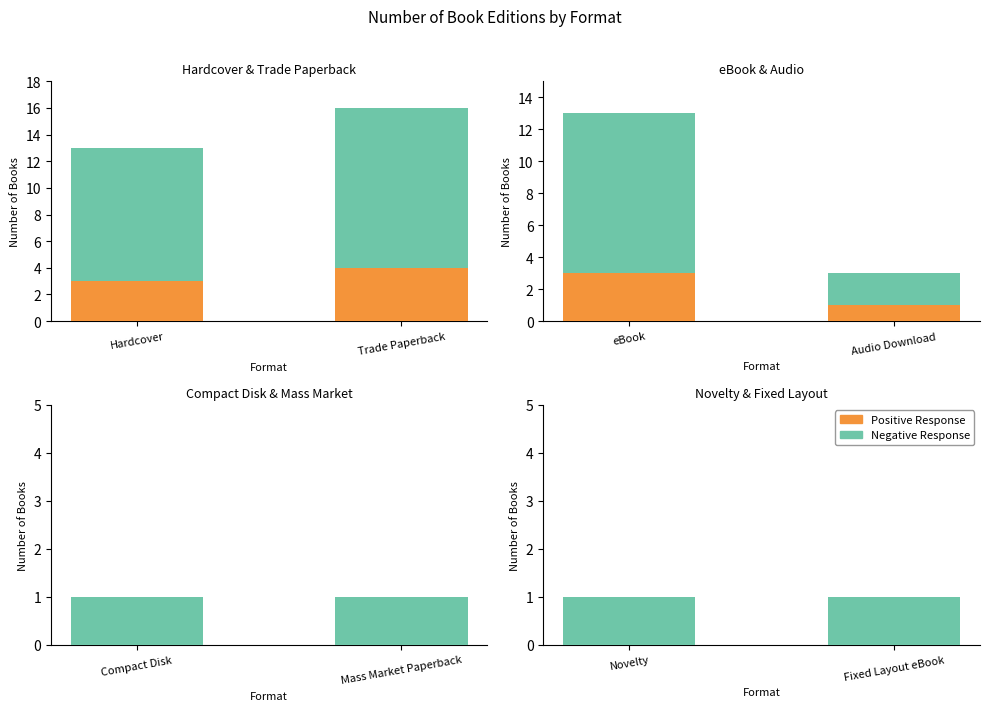

Which series changed the most between Novelty and Fixed Layout eBook?

Negative Response